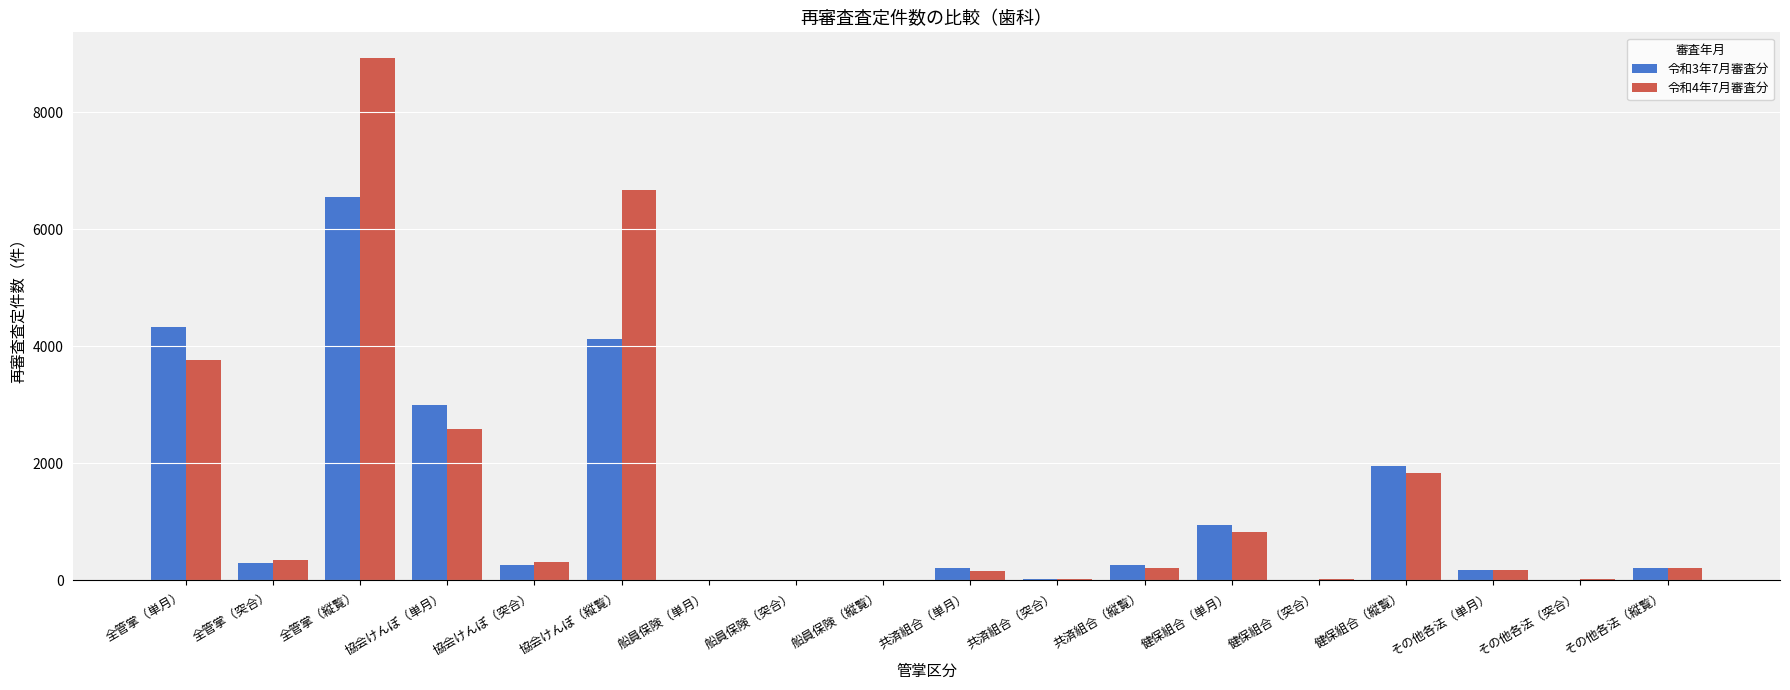

What are all the series names shown in the legend?

令和3年7月審査分, 令和4年7月審査分